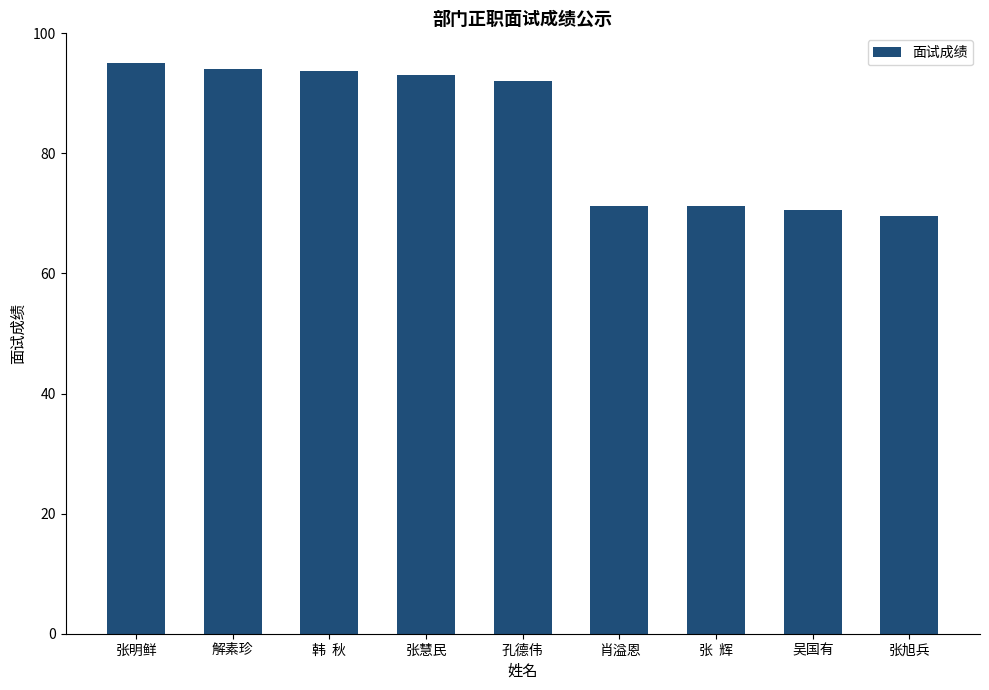

What is the difference between the values at 吴国有 and 张慧民?

22.4